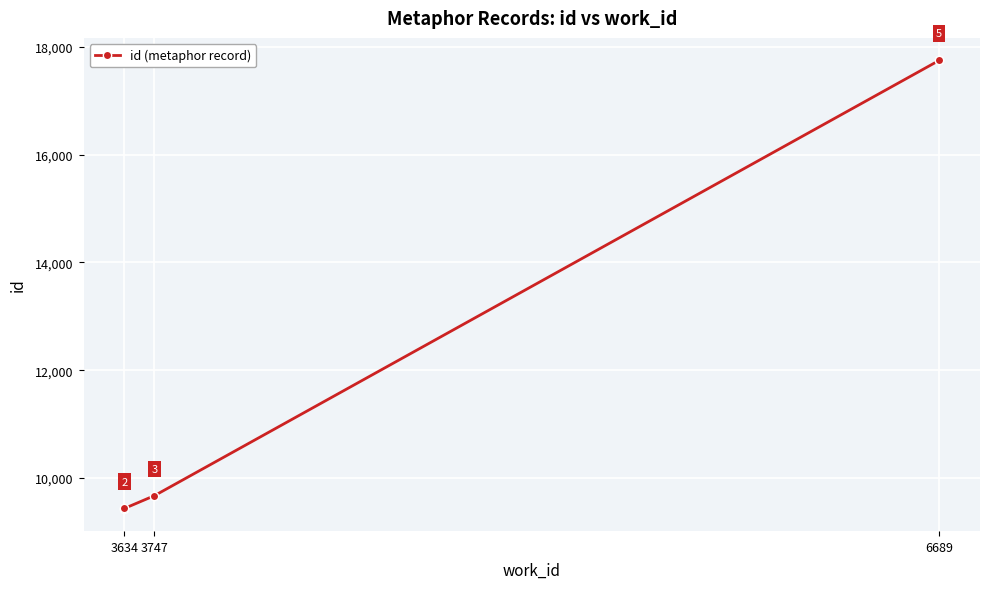

What is the difference between the maximum and minimum values?

8320